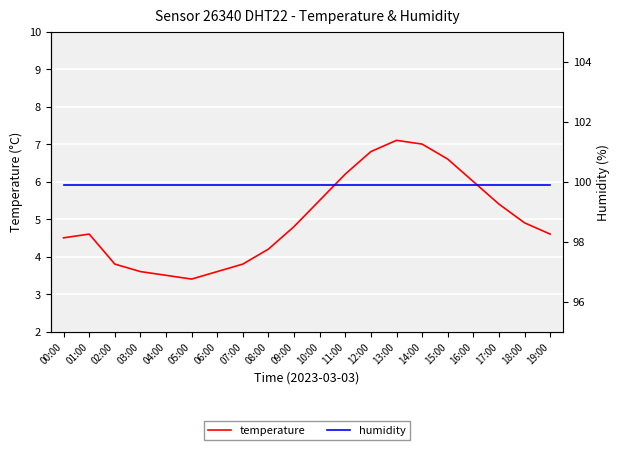

What is the label of the 18th point from the right?

02:00